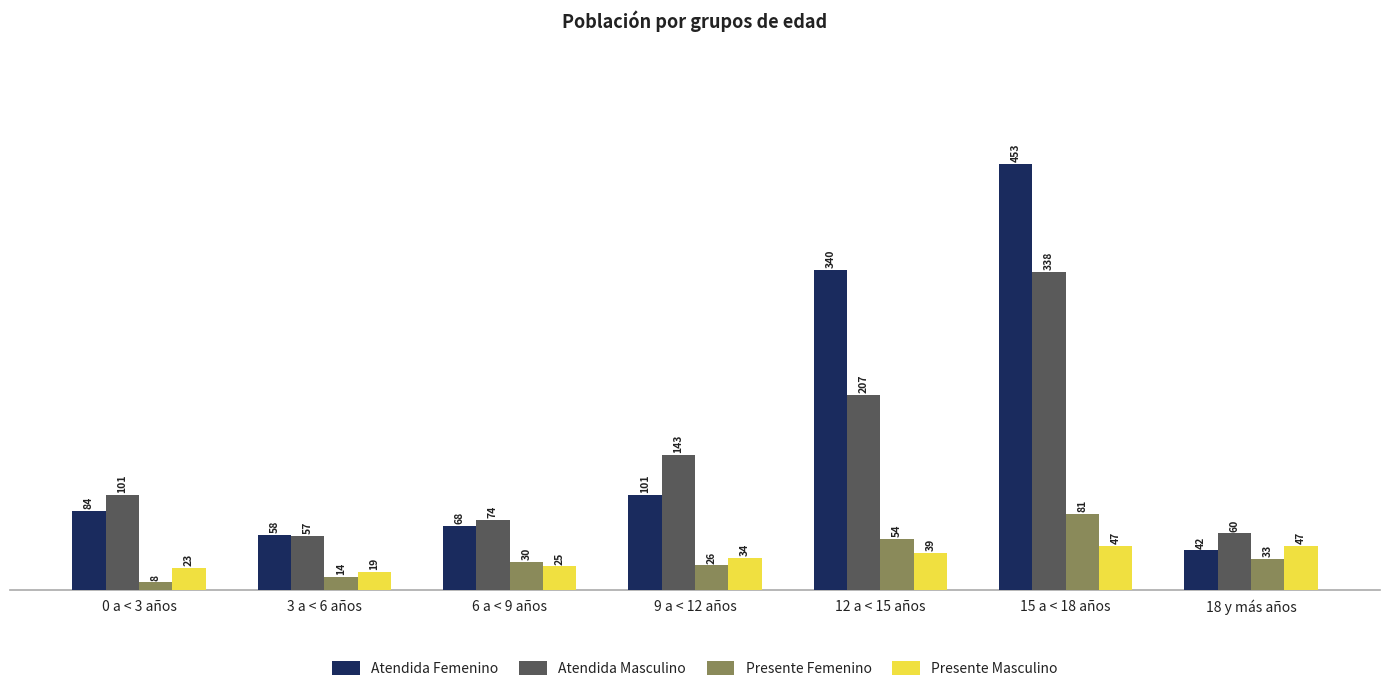

What is the approximate value of Presente Masculino at 6 a < 9 años, to the nearest 5?

25